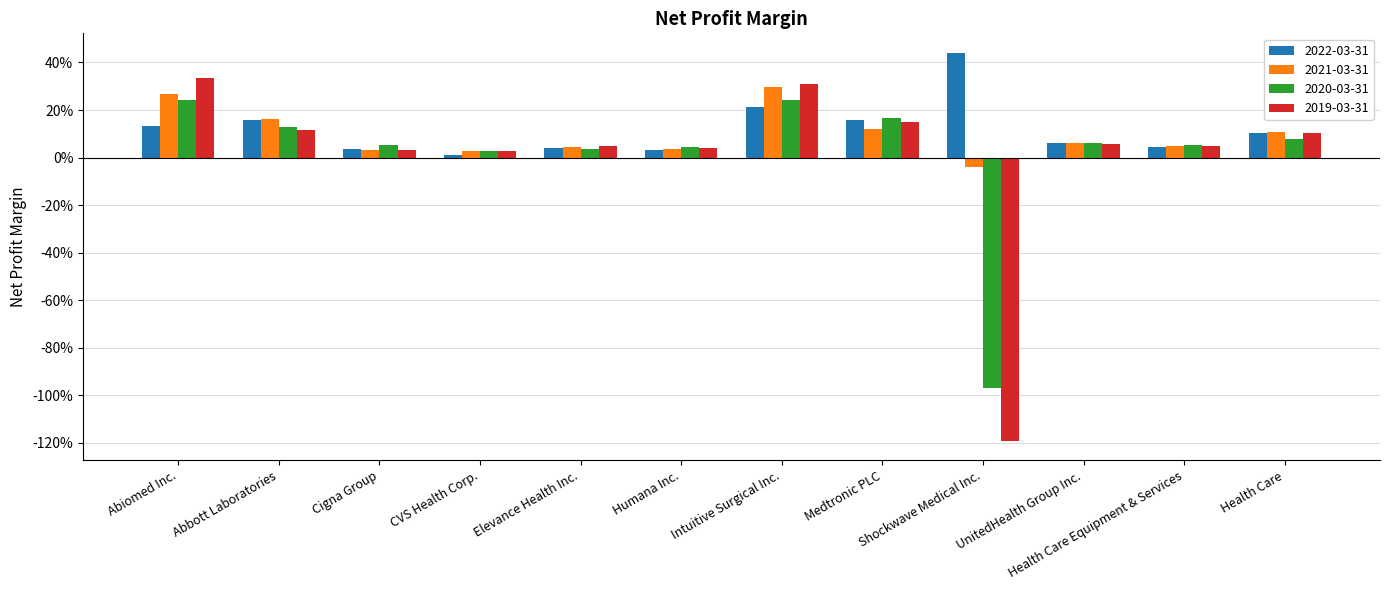

What is the approximate value of 2021-03-31 at Health Care?

0.1